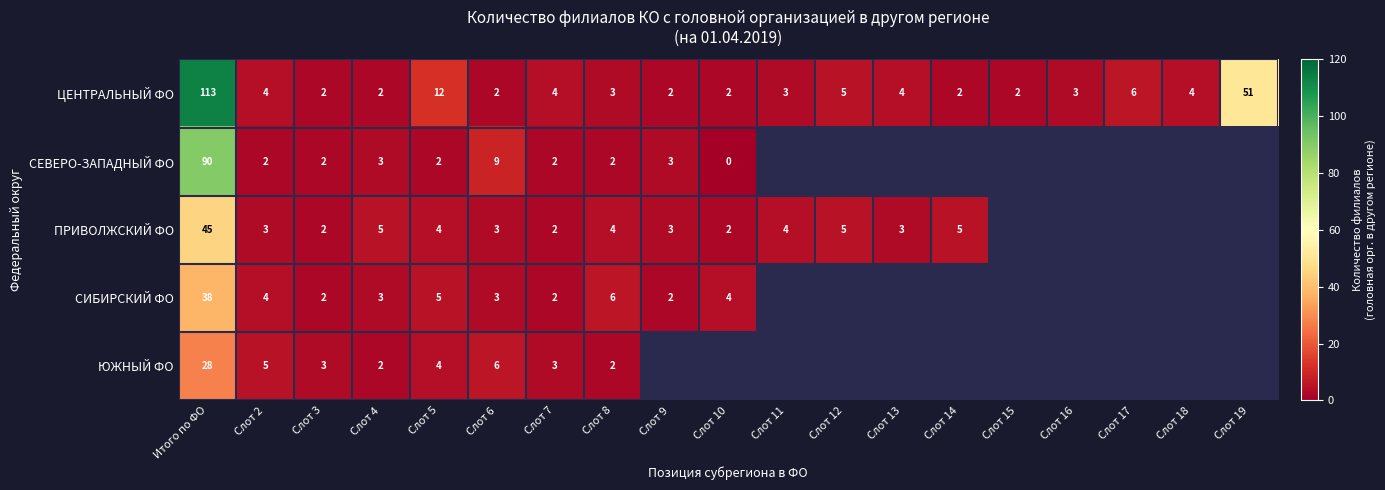

Which label corresponds to the largest value in the chart?

Итого по ФО